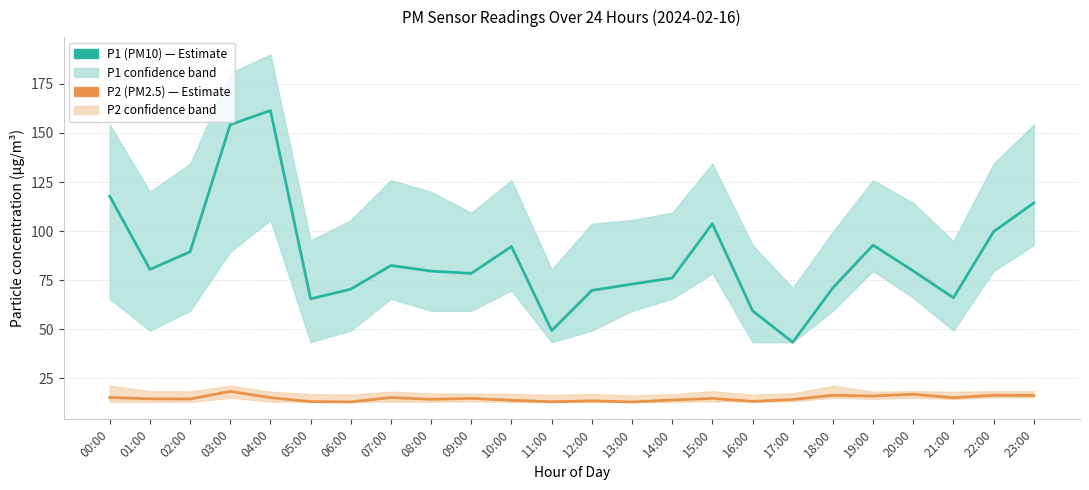

What is the value of the P2 (PM2.5) point at the 14th from the left?

12.9